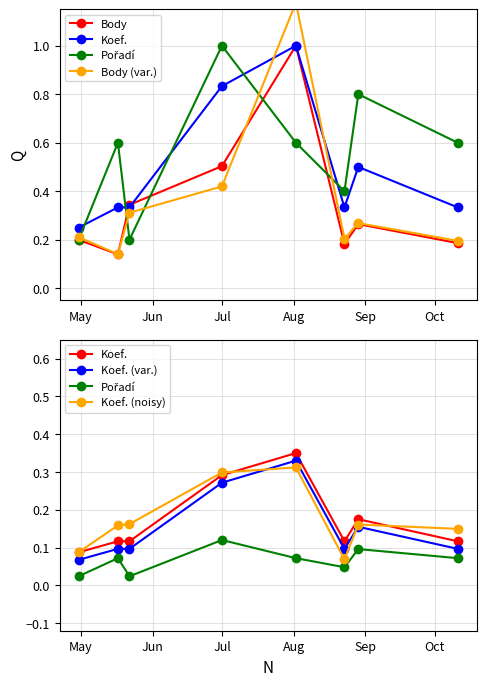

The Koef. (noisy) series shows 0.1 at Jul. True or false?

False